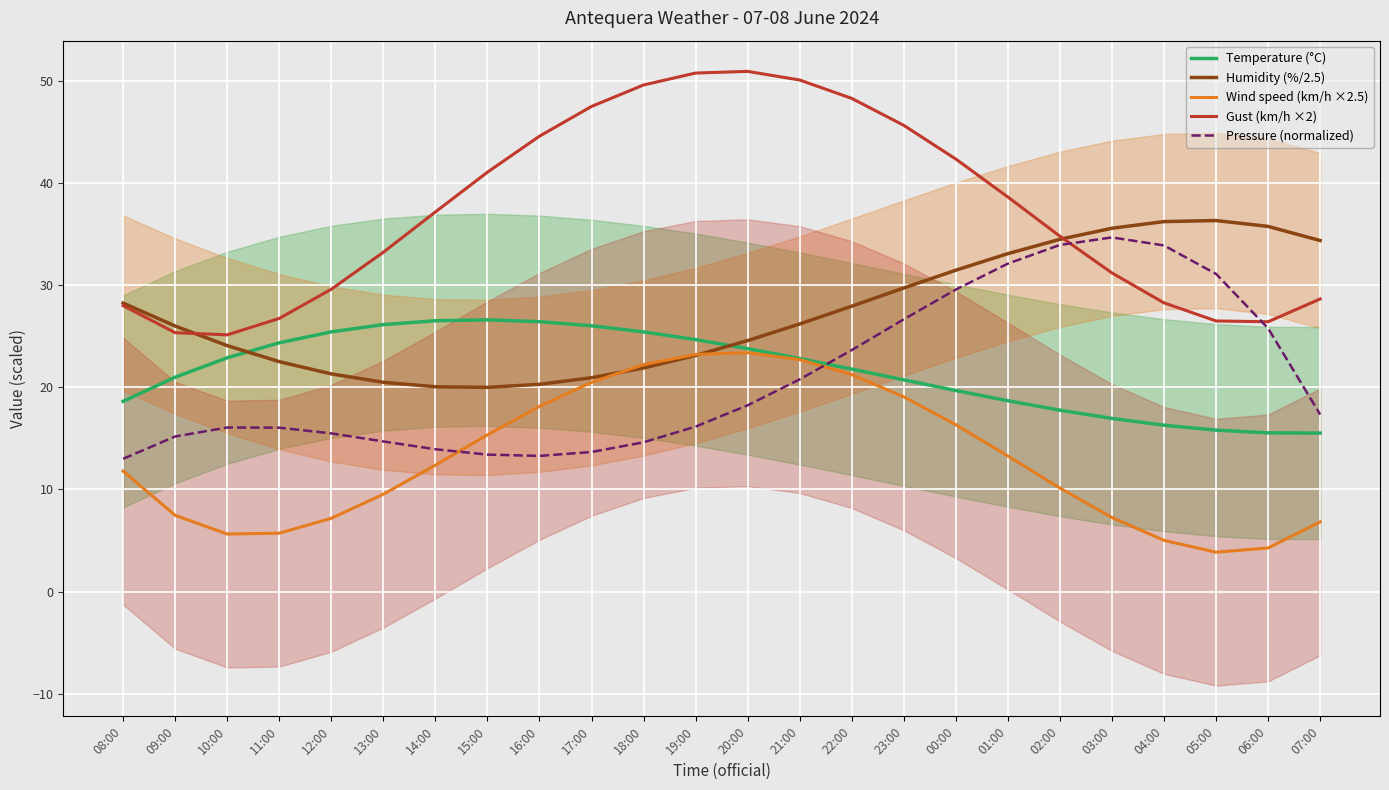

How many data points in Gust (km/h ×2) are above 37?

12